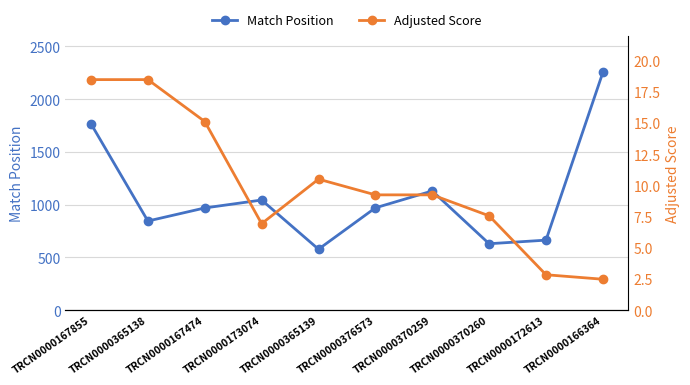

Which series has the largest range (max minus min)?

Match Position